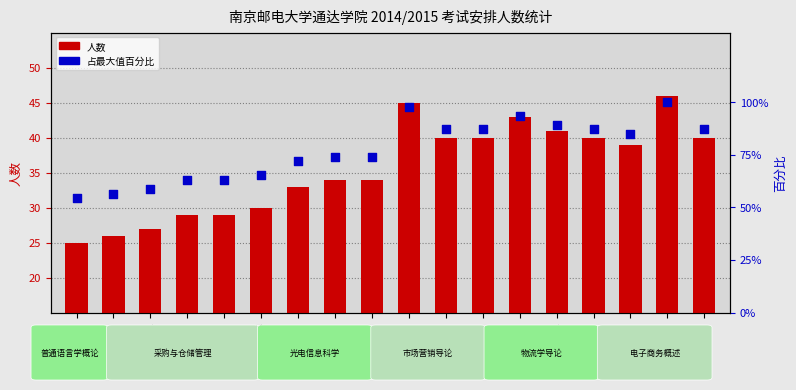

What are all the series names shown in the legend?

人数, 占最大值百分比